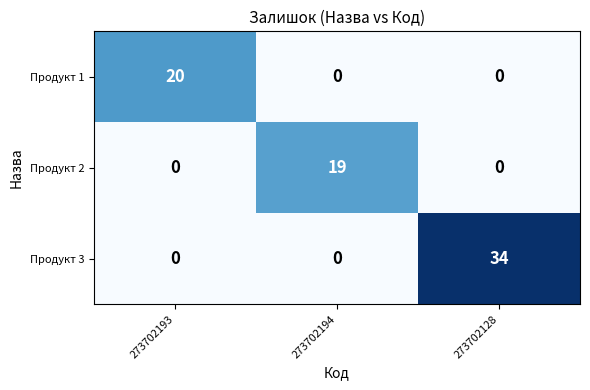

How many distinct data groups are displayed?

3